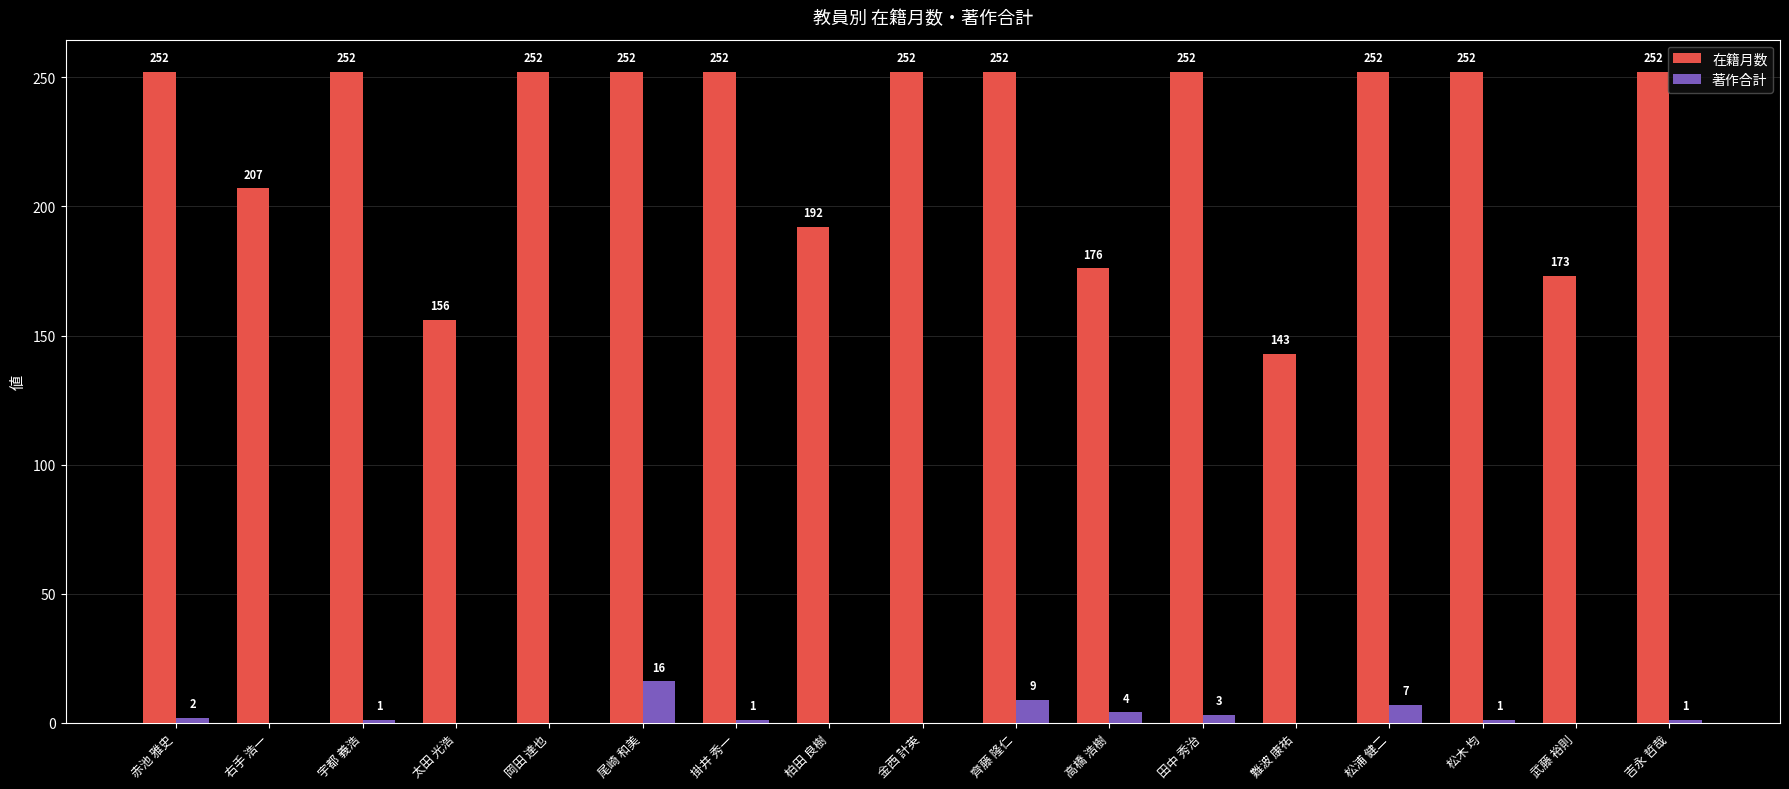

Between 宇都 義浩 and 松浦 健二, which series saw the biggest shift?

著作合計